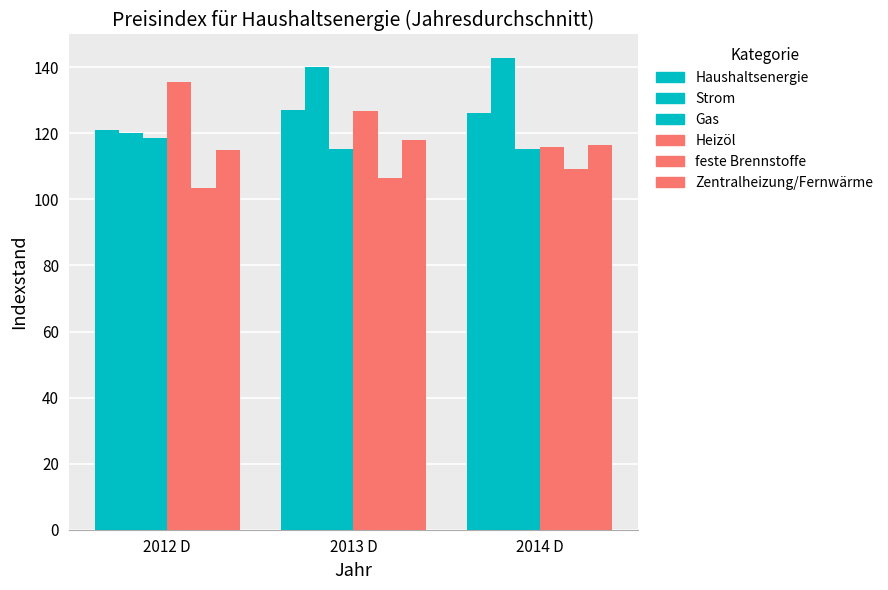

The Haushaltsenergie series shows 120.9 at 2012 D. True or false?

True